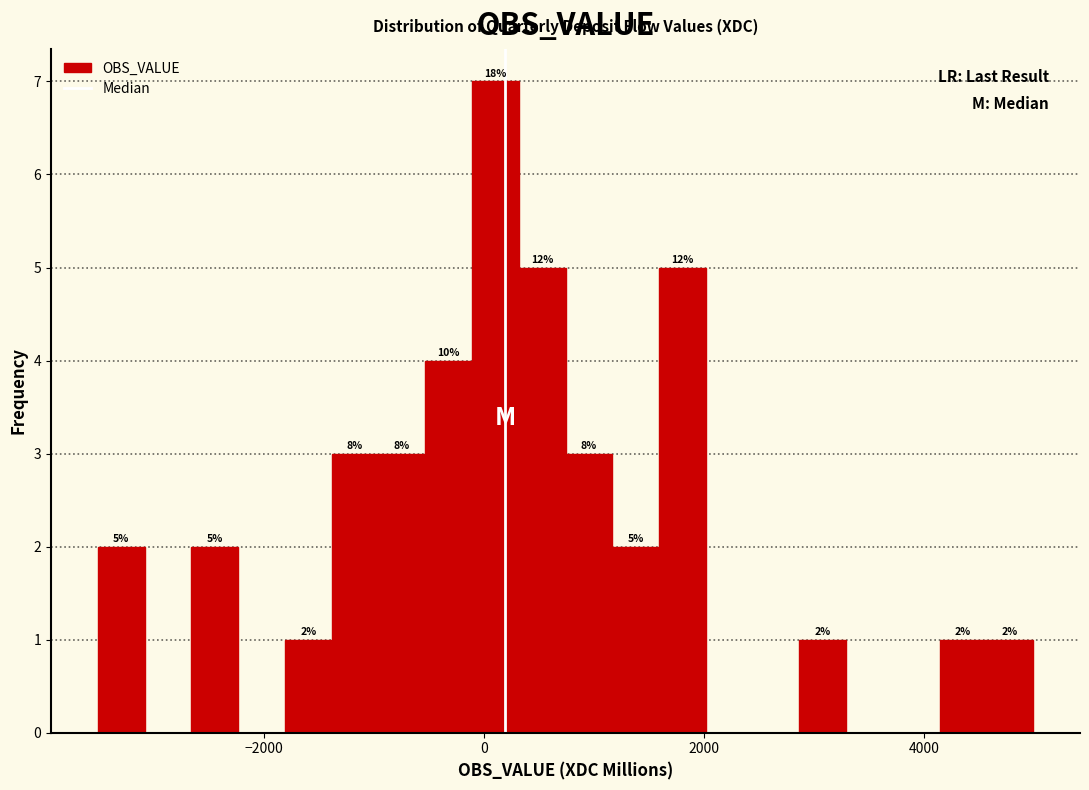

Around what value on the x-axis is the tallest bar? Give the approximate position of its centre, as read against the axis.

200